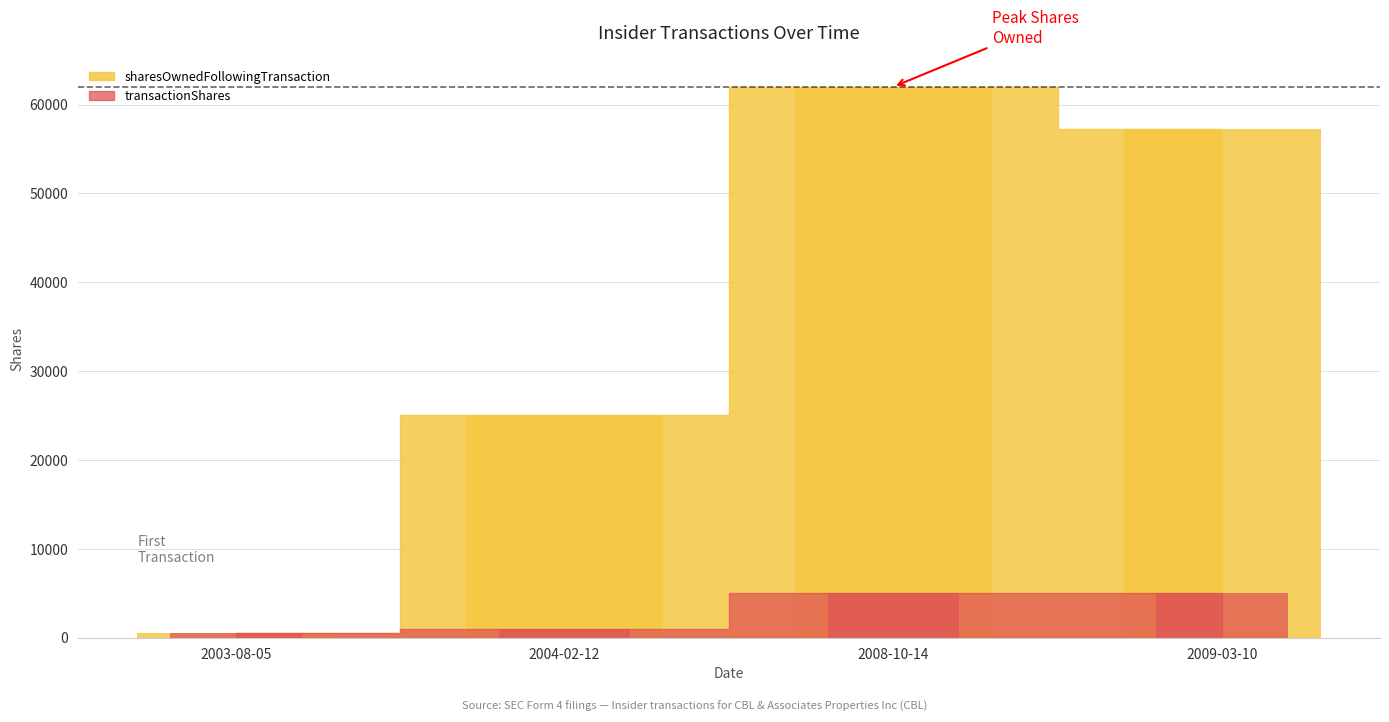

What is the difference between the maximum and minimum values in the transactionShares series?

4500.0